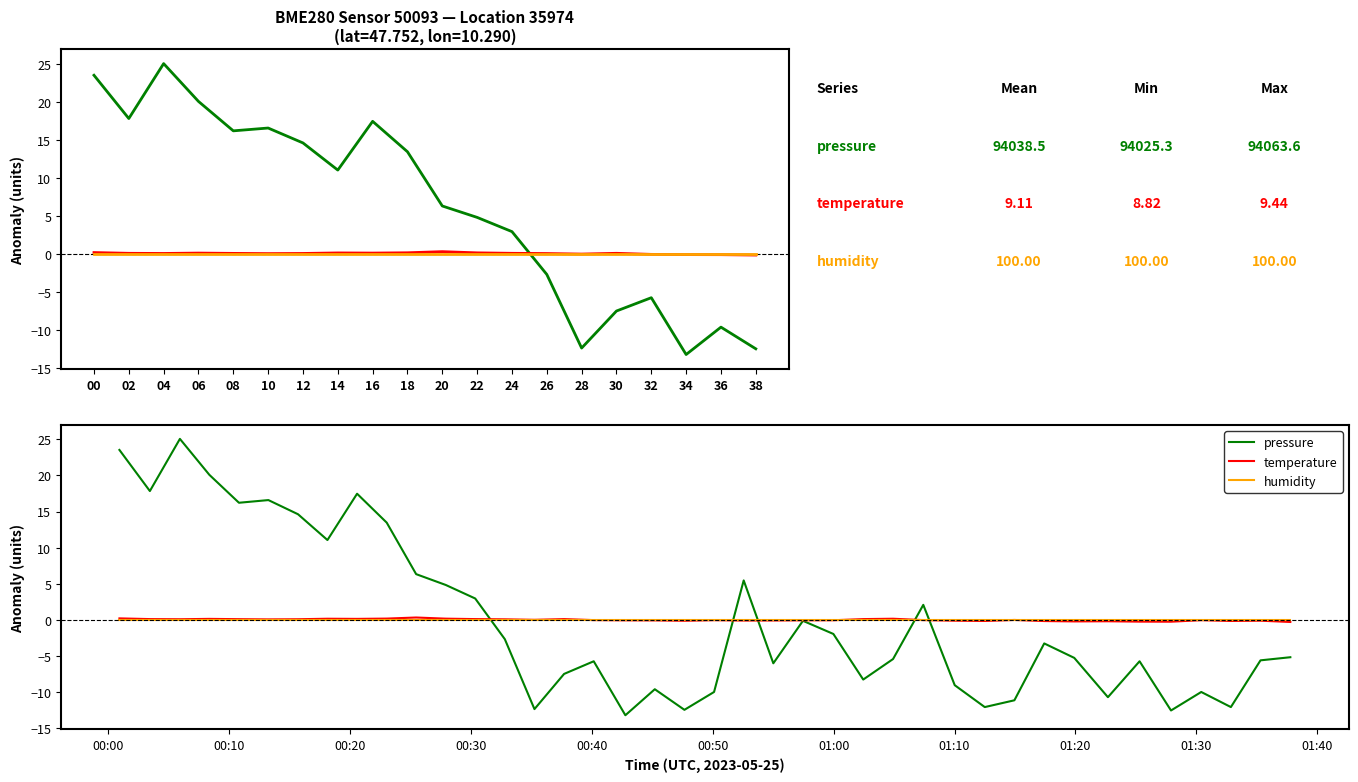

What is the spread (max minus min) of values at 30?

7.6